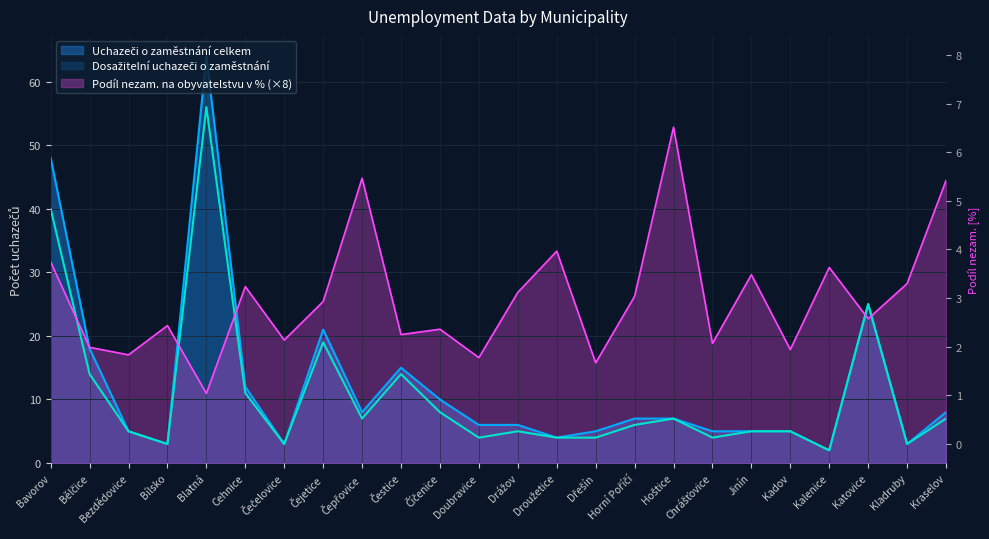

True or false: Uchazeči o zaměstnání celkem and Dosažitelní uchazeči o zaměstnání intersect in this chart.

False